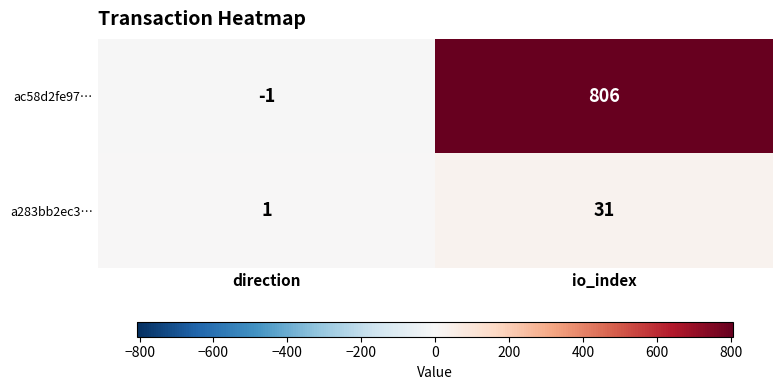

What is the difference between the highest and lowest values at io_index?

775